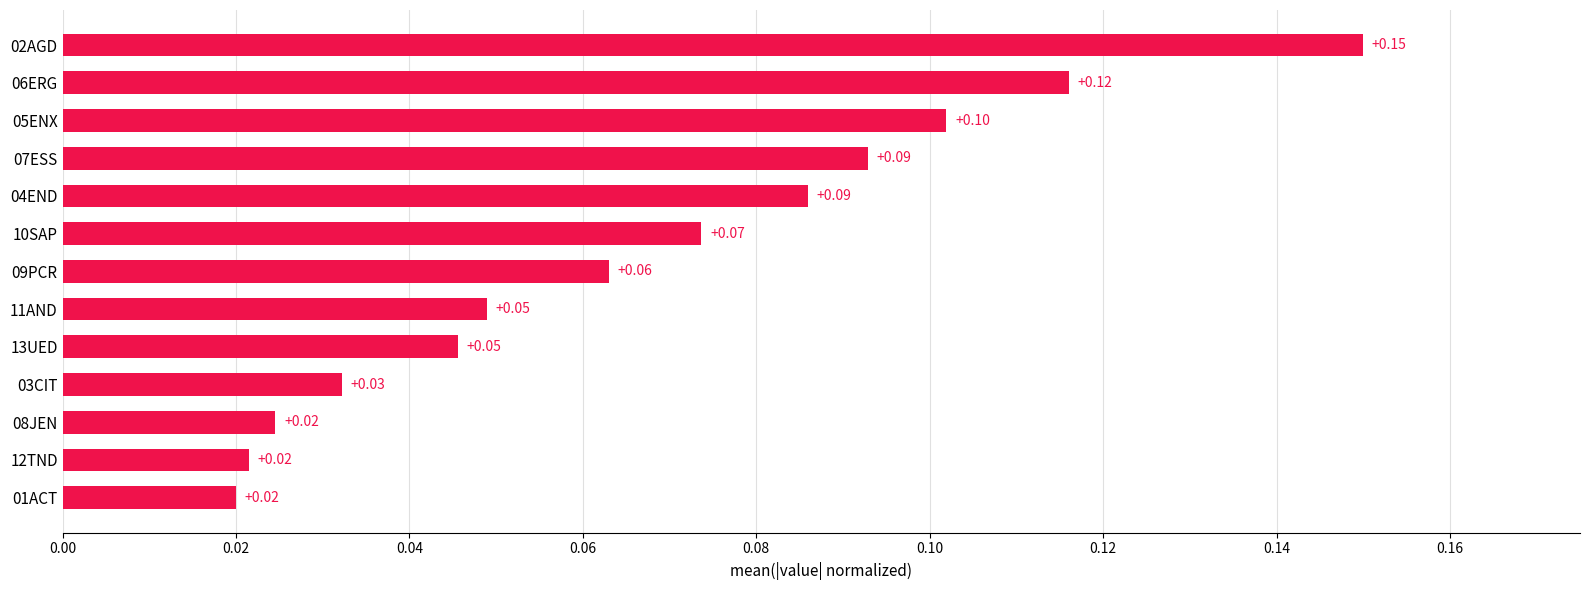

What is the sum of all values?

0.9